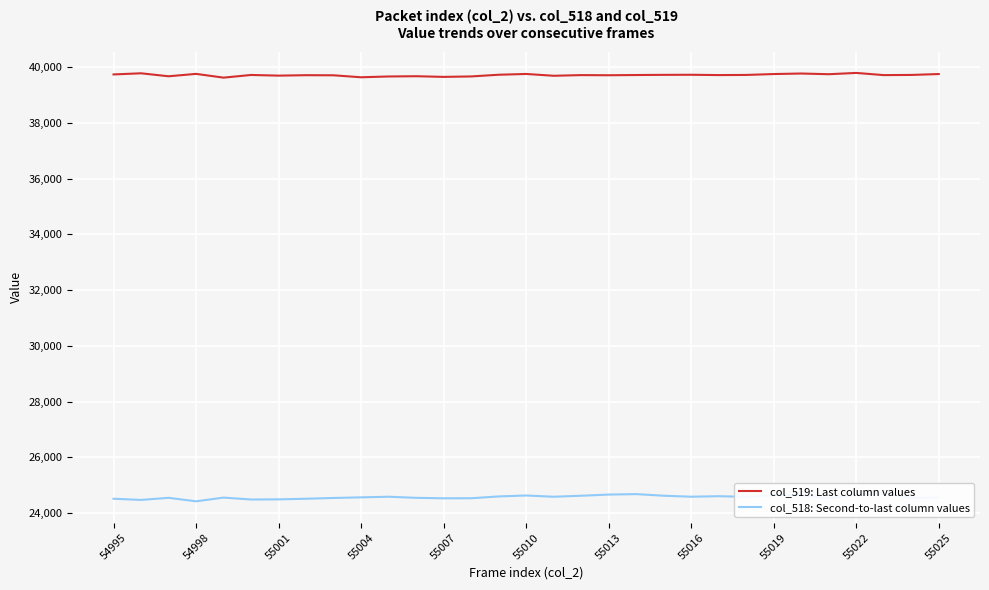

The col_519: Last column values series shows 27549 at 55019. True or false?

False